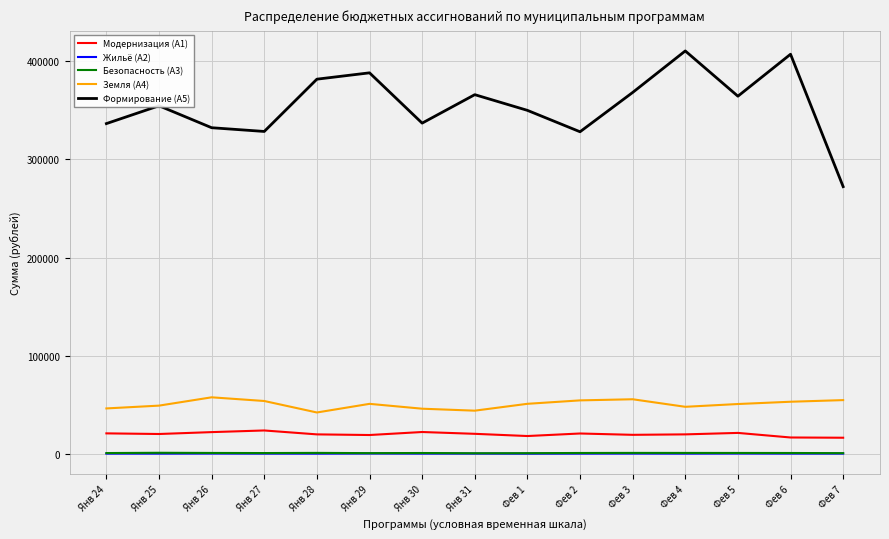

What is the average value of the Формирование (А5) series?

355103.7